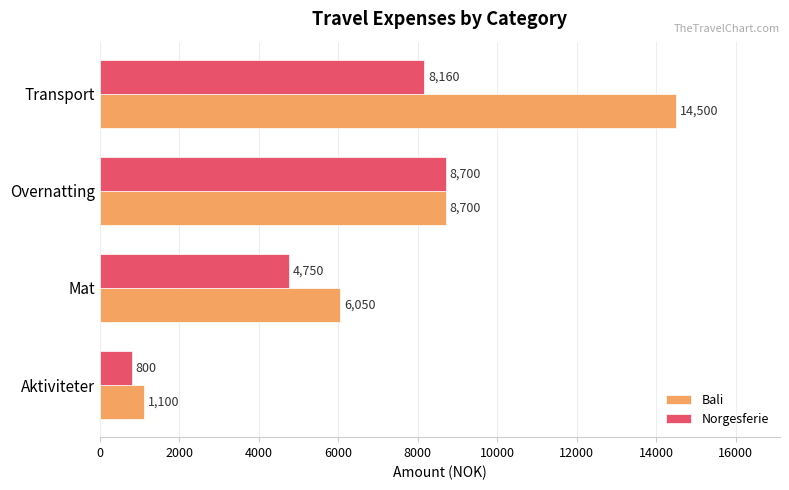

Is the value of Bali at Transport greater than the value of Norgesferie at Transport?

Yes